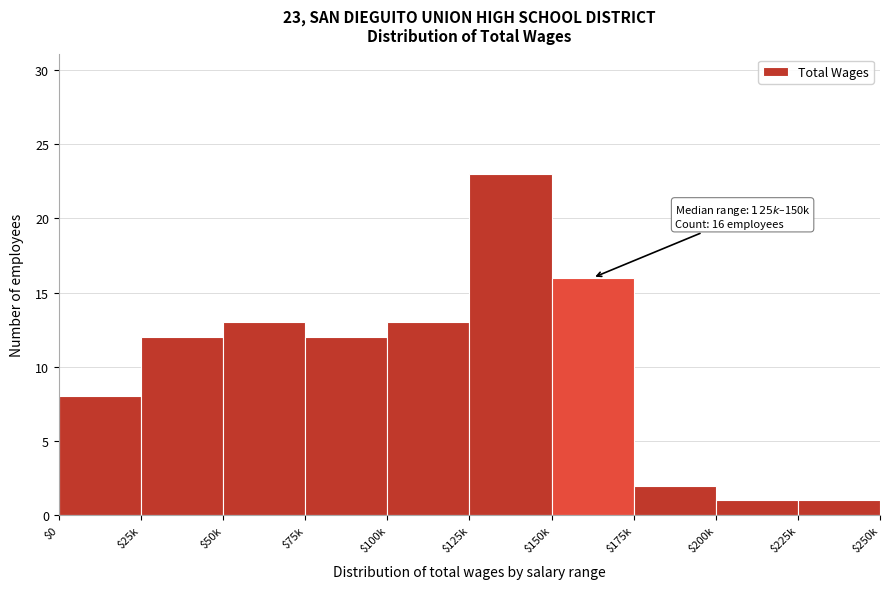

Reading right to left, transcribe all the data shown in this chart.

1	1	2	16	23	13	12	13	12	8